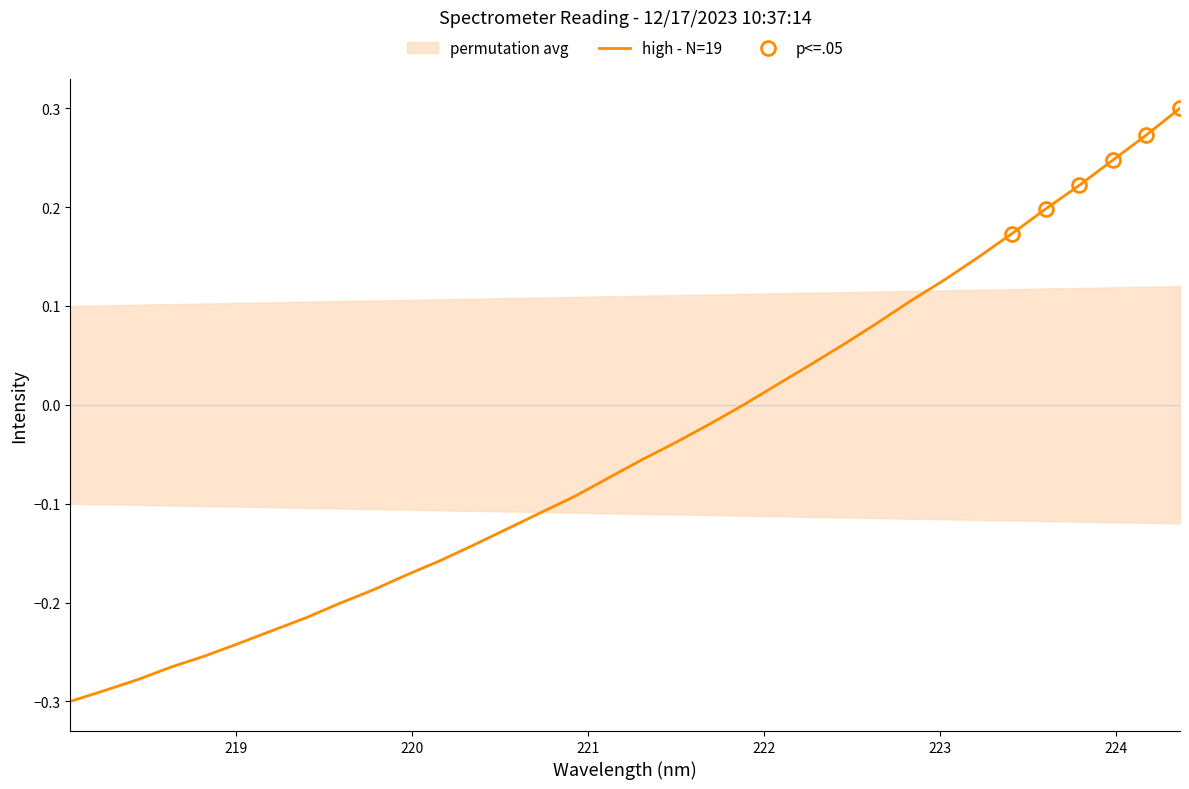

What is the difference between the second highest and minimum values?

0.6